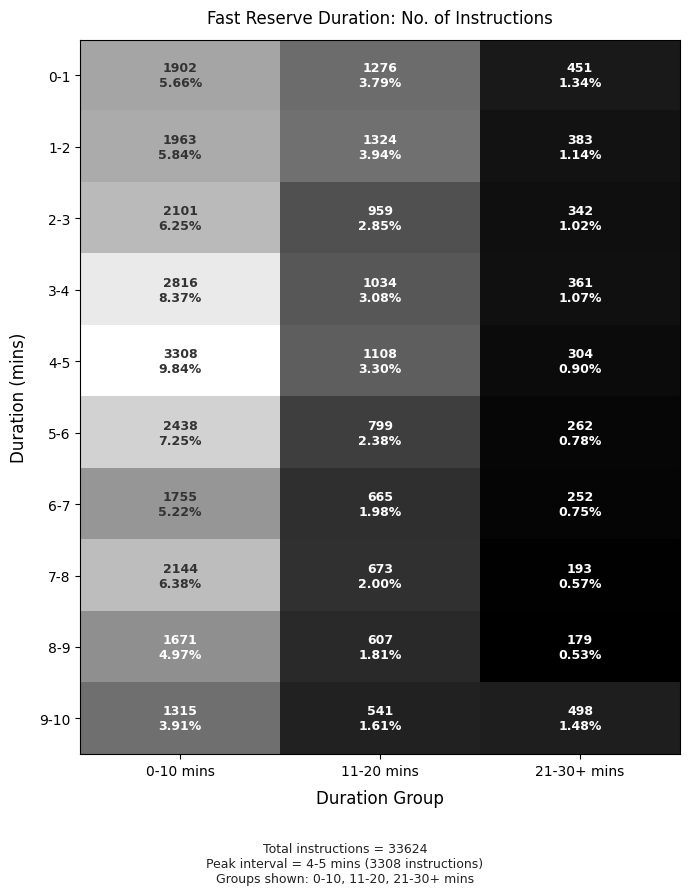

Which series has the largest range (max minus min)?

4-5